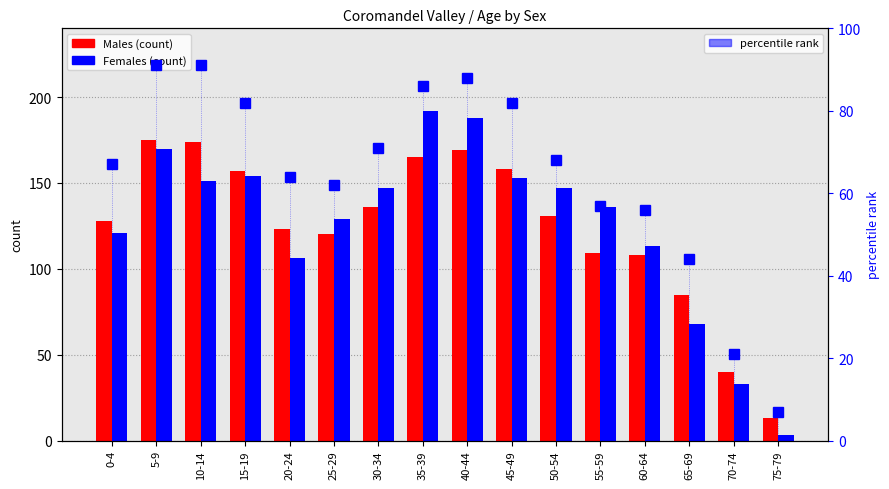

What is the value of the percentile rank within the sample bar at the 3rd from the left?

91